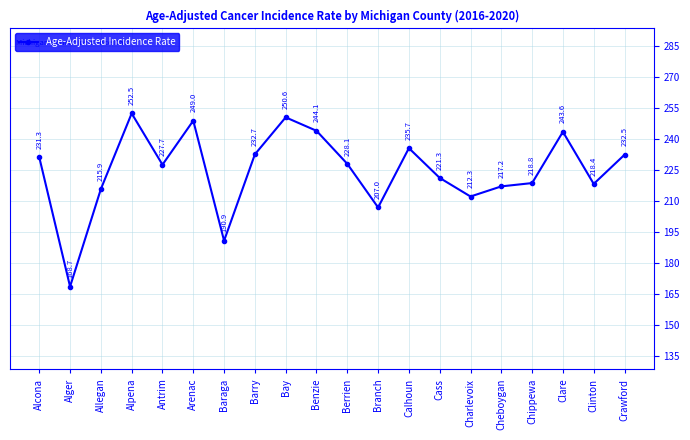

What is the difference between the values at Barry and Berrien?

4.6